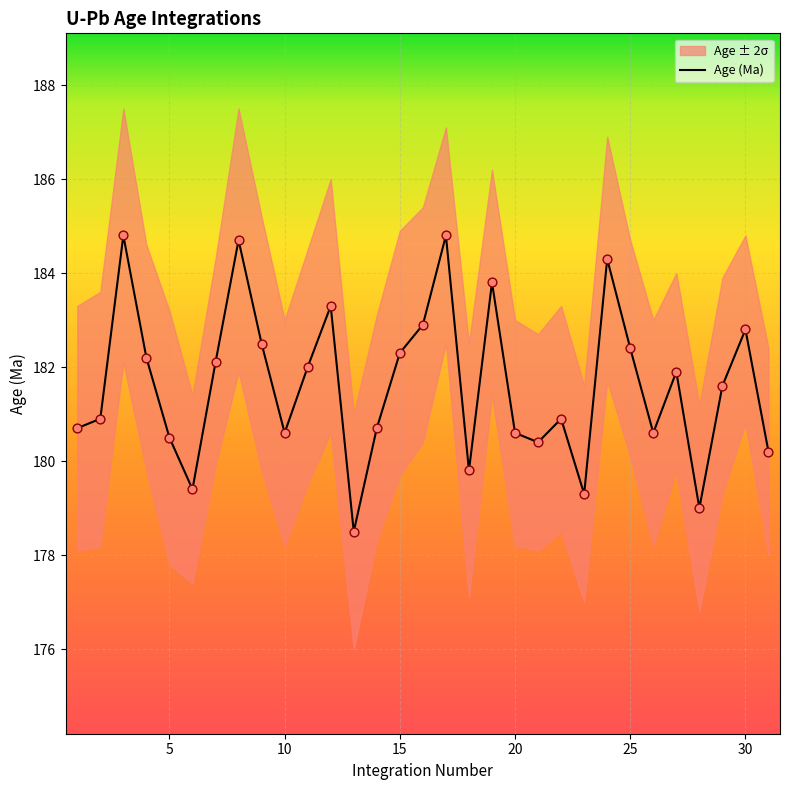

Between 22 and 19, which is larger?

19